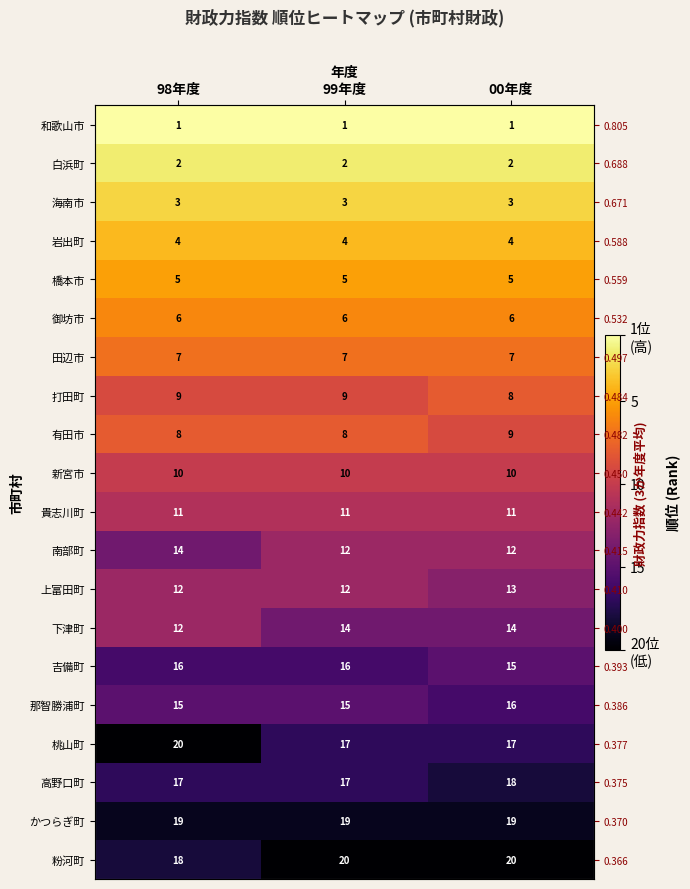

What is the sum of all 下津町 values?

40